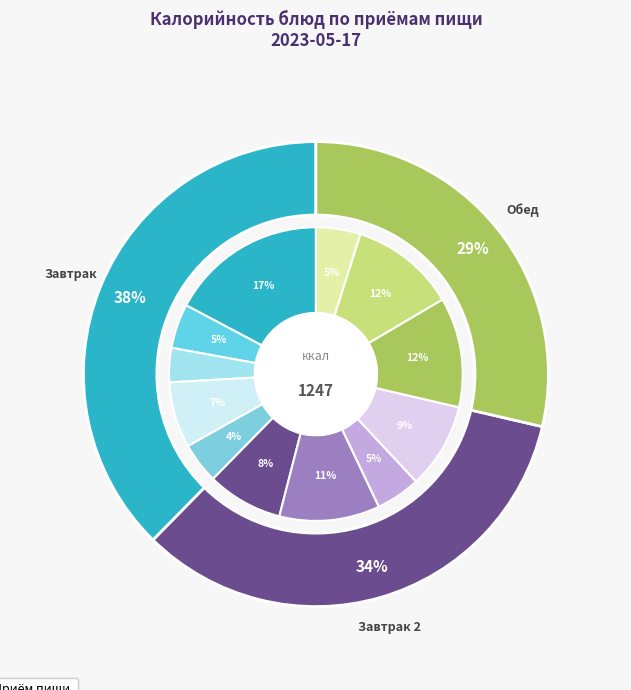

Which slice is the largest?

Каша манная молочная жидкая